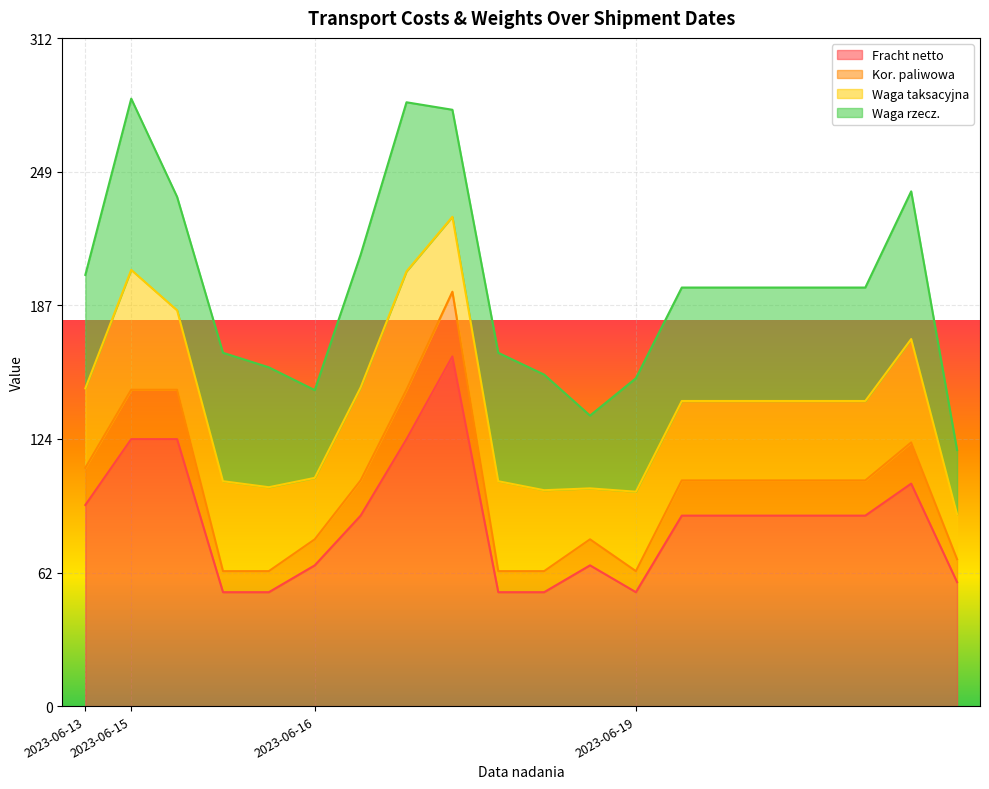

What is the maximum value for Fracht netto?

163.4